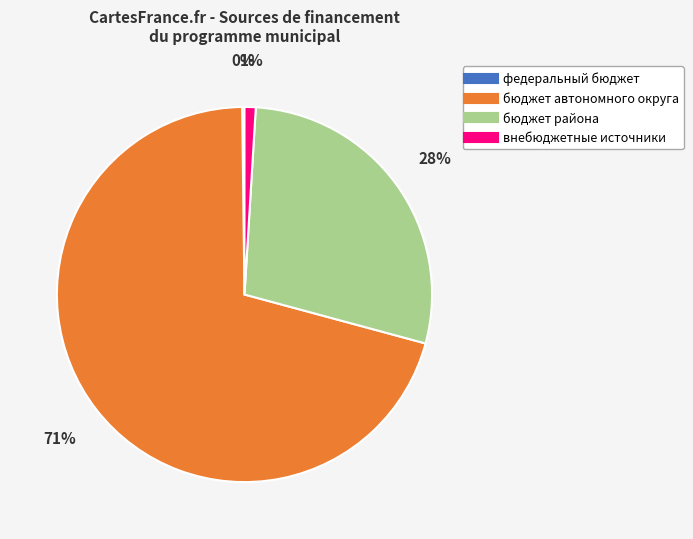

Which slice represents more than half of the pie?

бюджет автономного округа